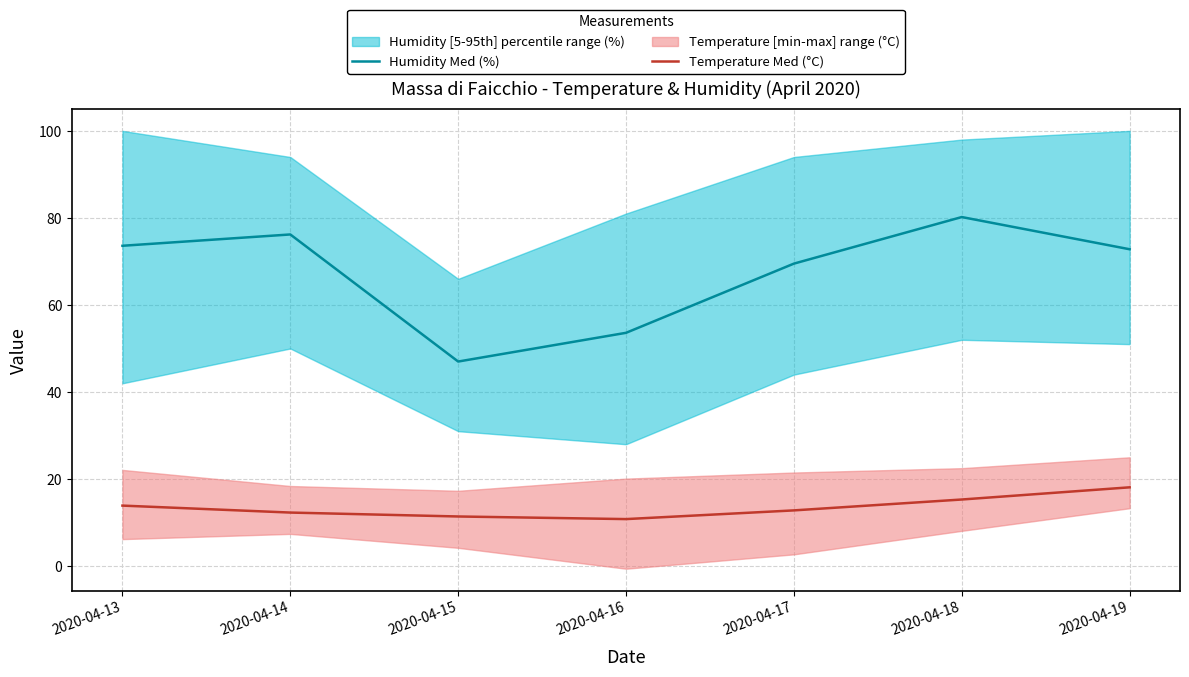

How many lines are shown in the chart?

2